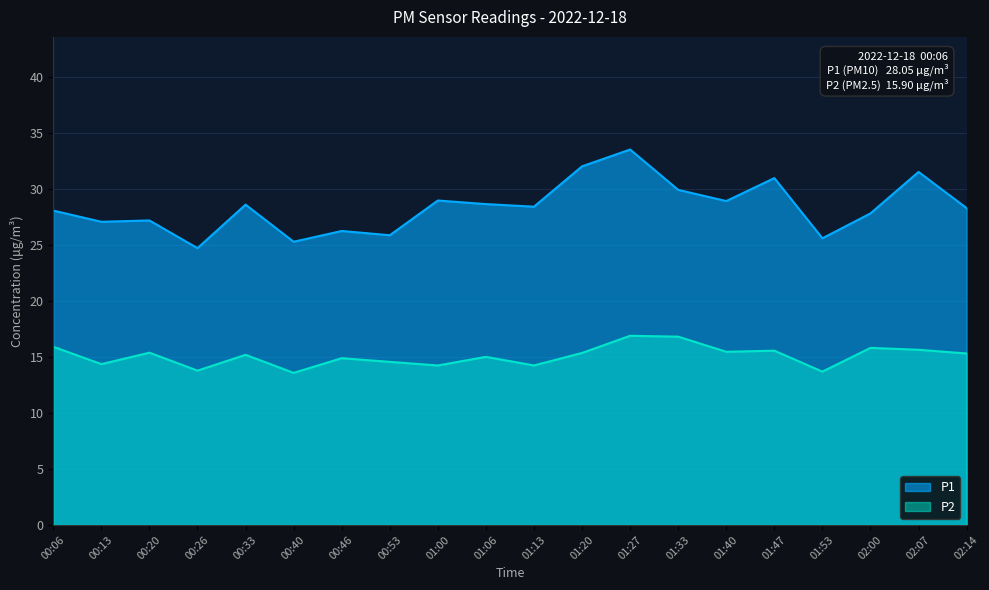

True or false: P2 and P1 intersect in this chart.

False